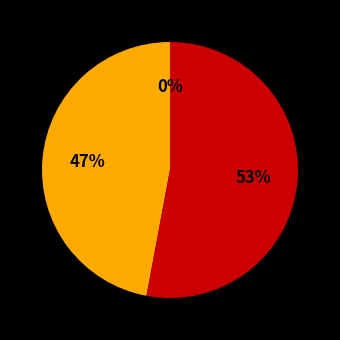

To the nearest percent, what is the difference between the largest and smallest slice percentages?

53%